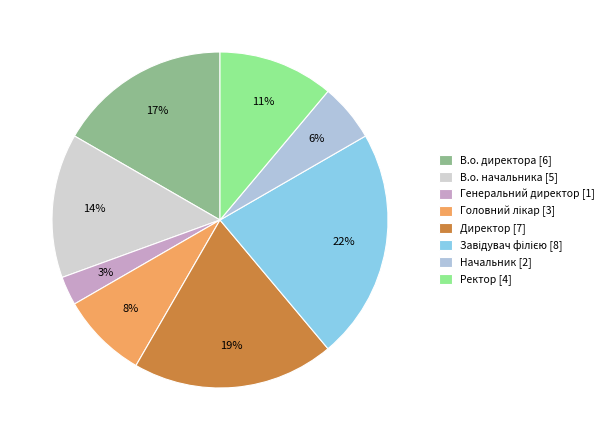

Approximately how many times larger is the value at Завідувач філією compared to Головний лікар?

2.7